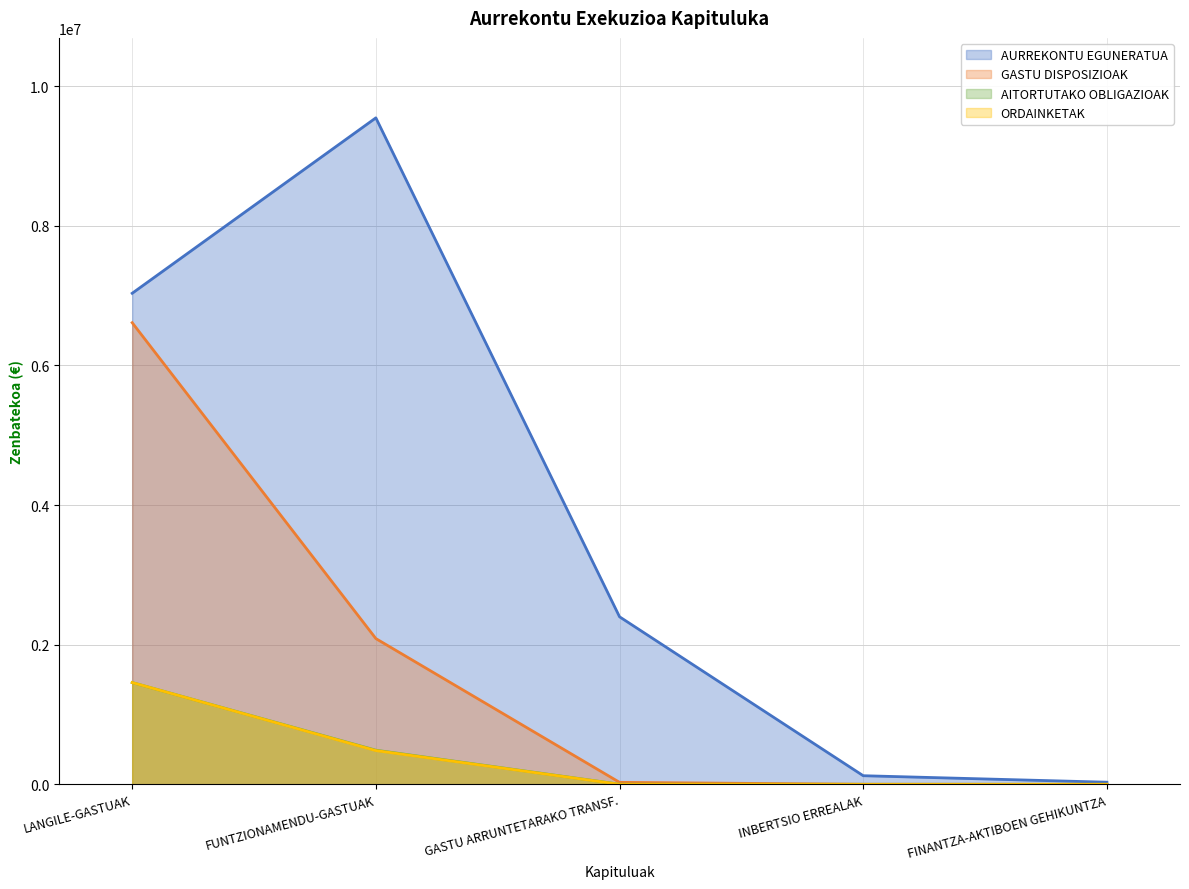

Which category has the lowest value in the AITORTUTAKO OBLIGAZIOAK series?

INBERTSIO ERREALAK